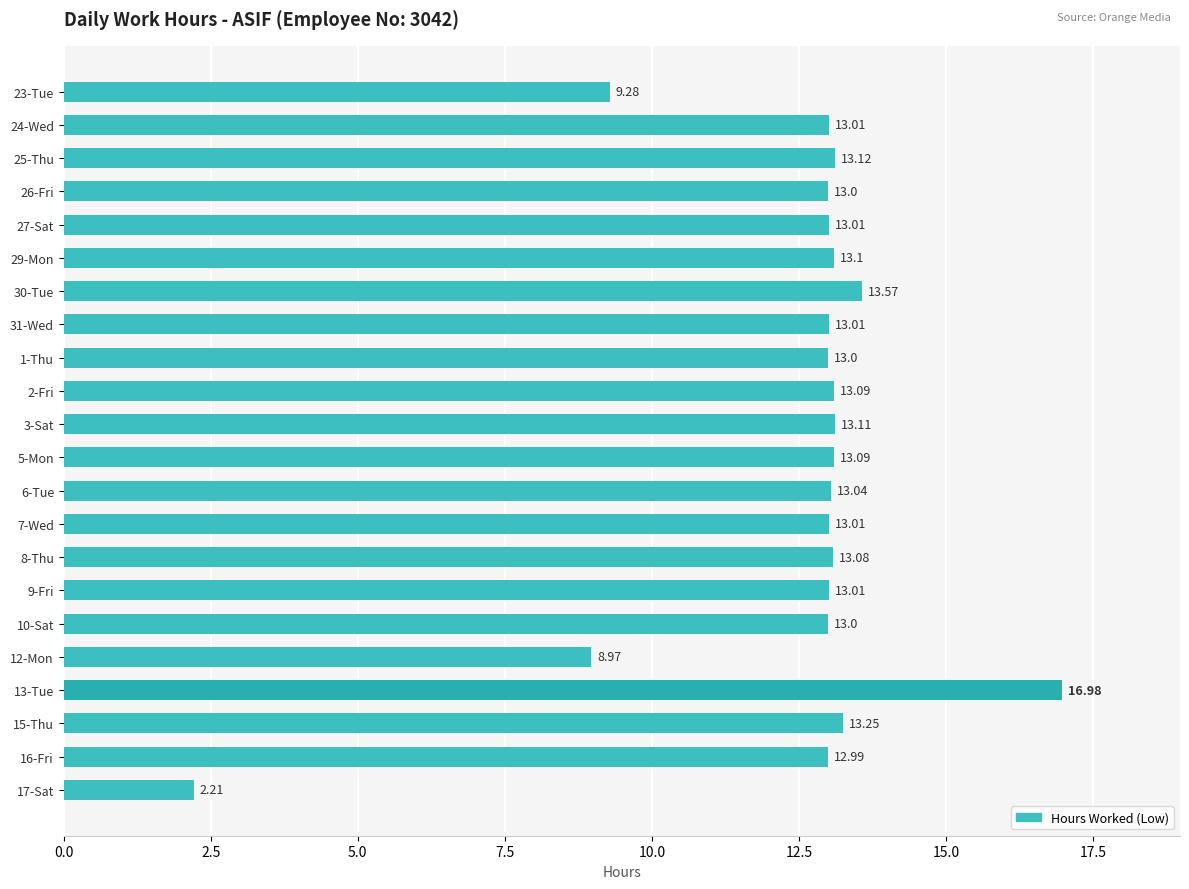

Between 10-Sat and 31-Wed, which is larger?

31-Wed